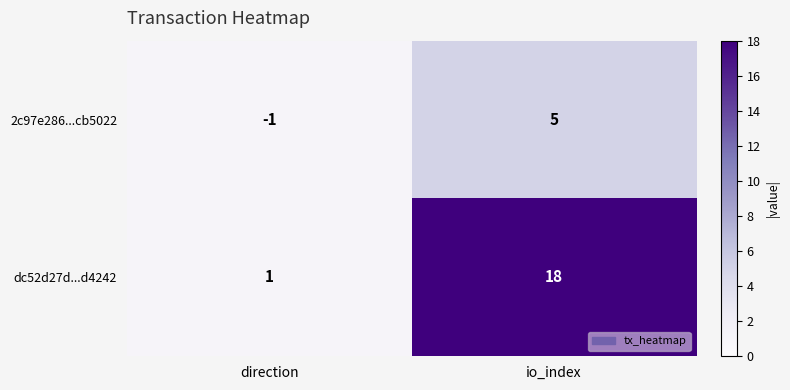

At how many categories does at least one series exceed 6?

1